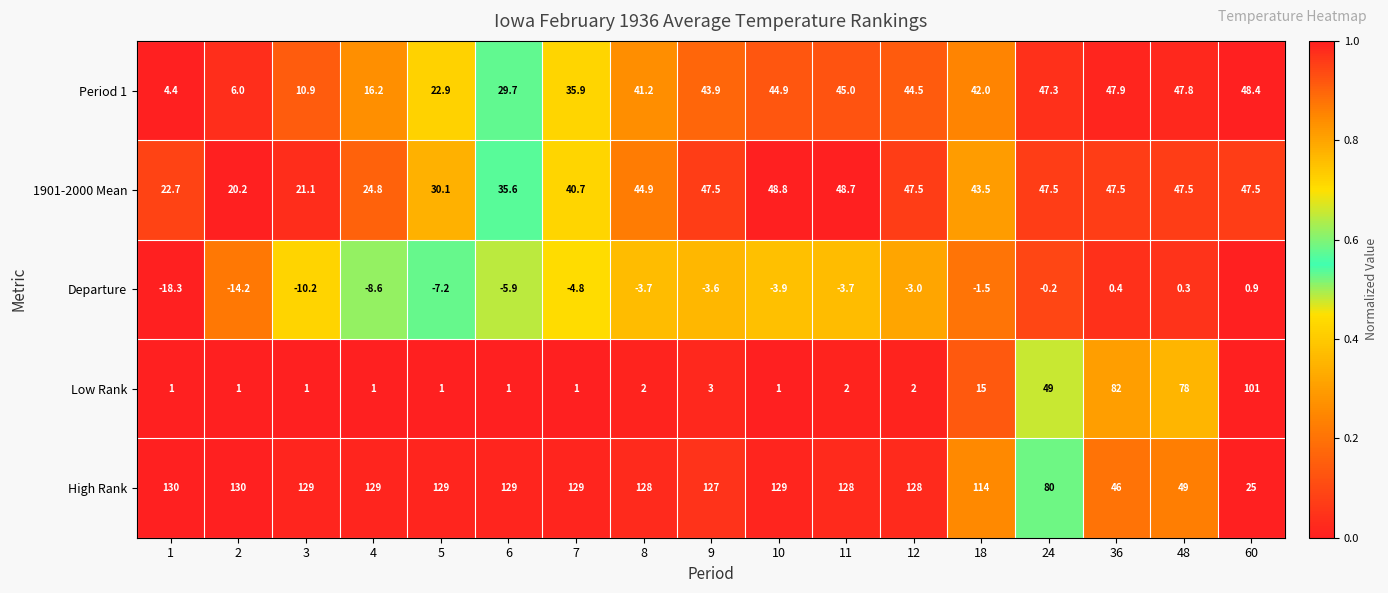

What is the sum of all Period 1 values?

578.9